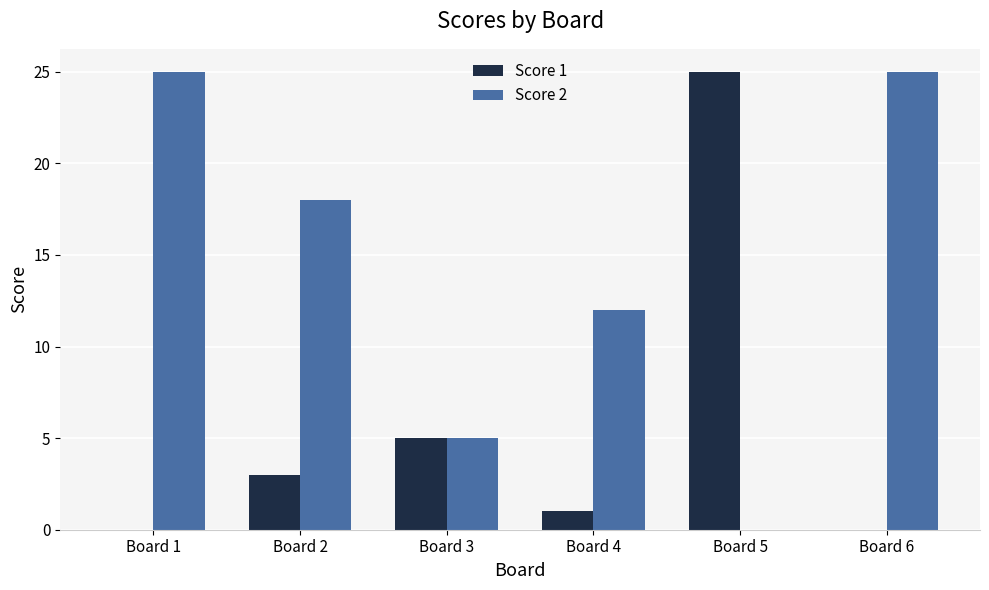

Where does the Score 2 series first go above 18?

Board 1